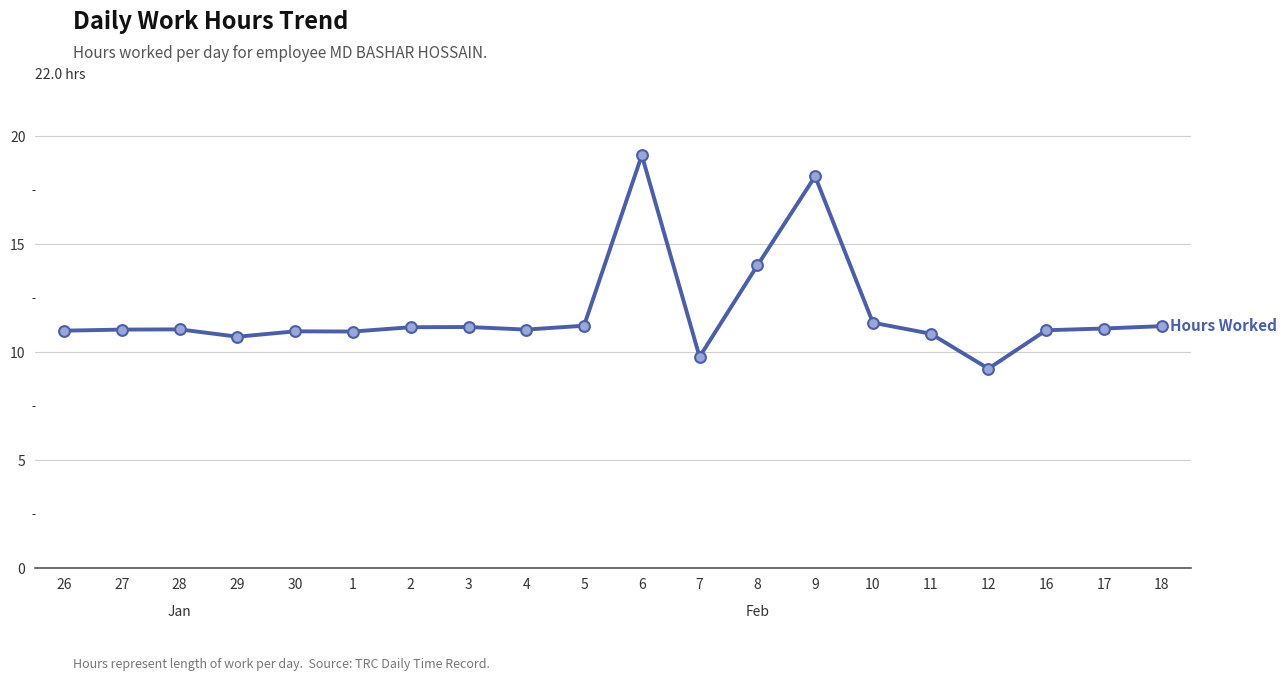

Approximately how many times larger is the value at 12 compared to 3?

0.8